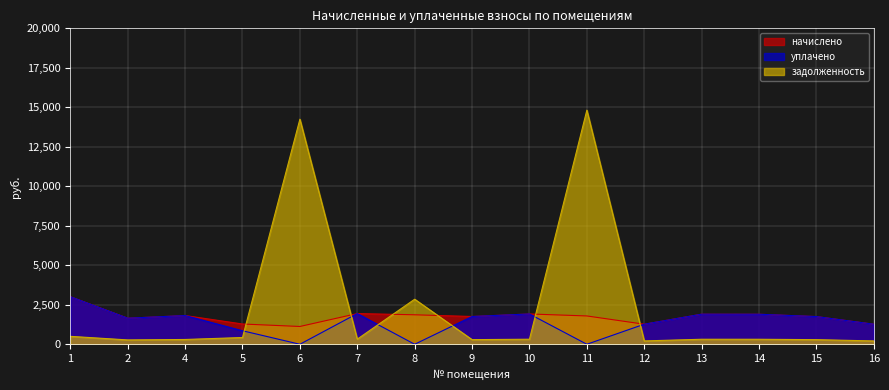

What is the sum of the начислено values at 15 and 14?

3654.7